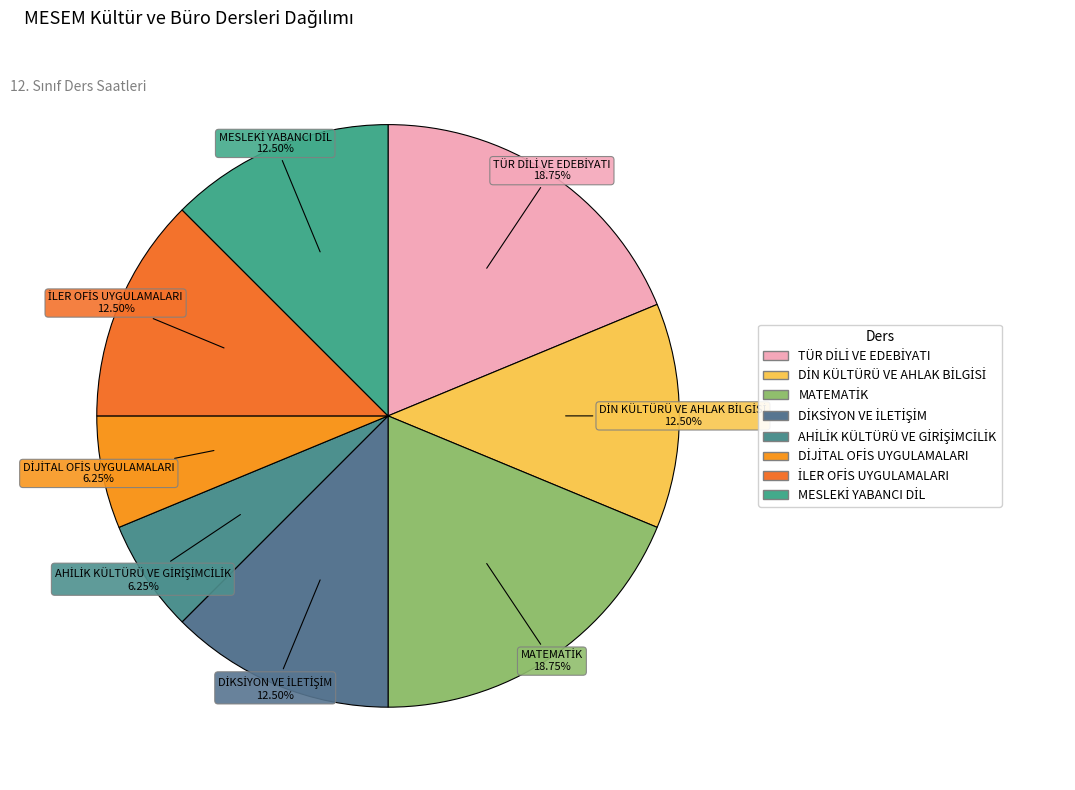

To the nearest percent, what is the difference between the largest and smallest slice percentages?

12%